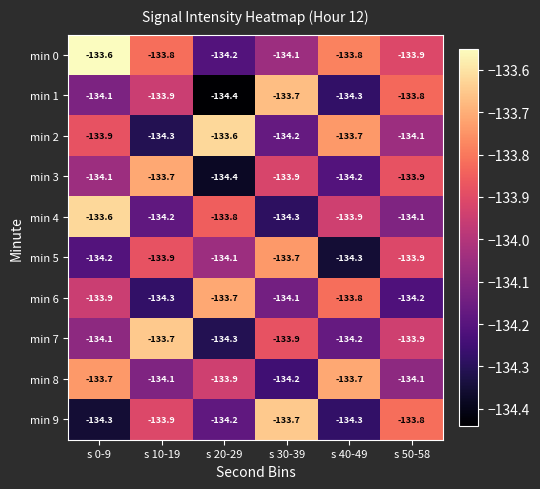

Is it true that min 8 equals -88.0 at s 50-58?

False